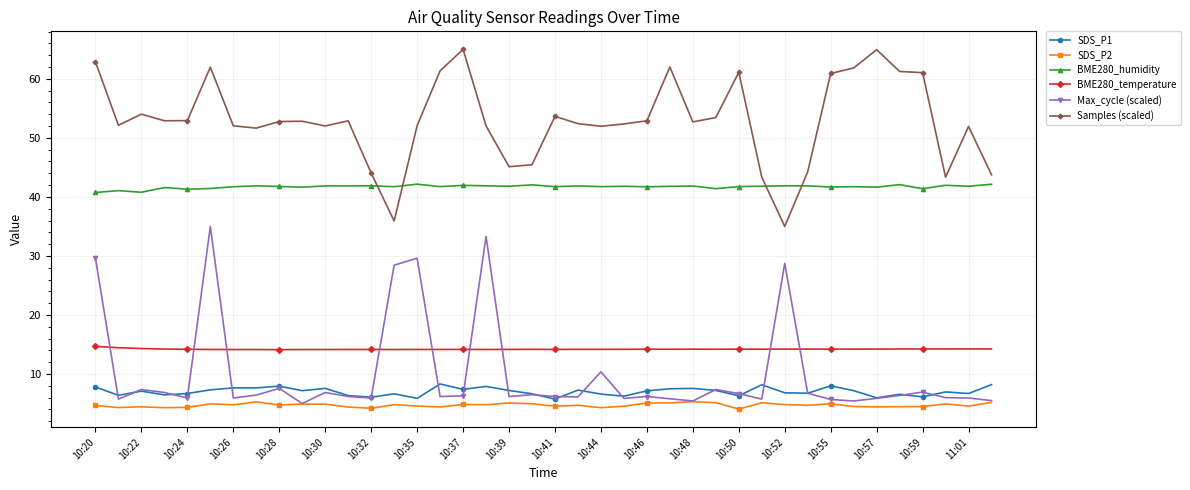

List the series in order of their peak value, highest first.

Samples (scaled), BME280_humidity, Max_cycle (scaled), BME280_temperature, SDS_P1, SDS_P2